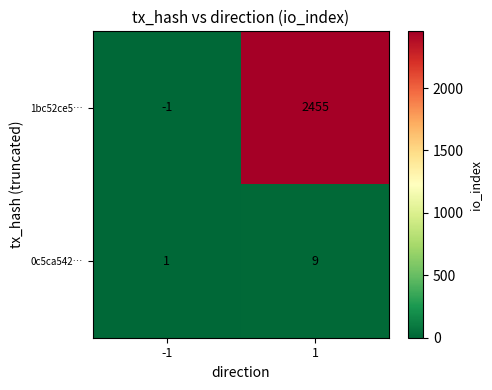

What is the spread (max minus min) of values at 1?

2446